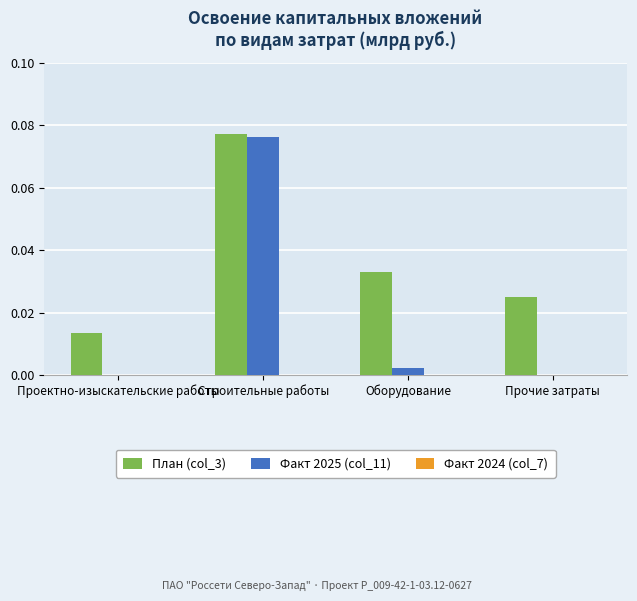

Which series has the largest total across all categories?

План (col_3)